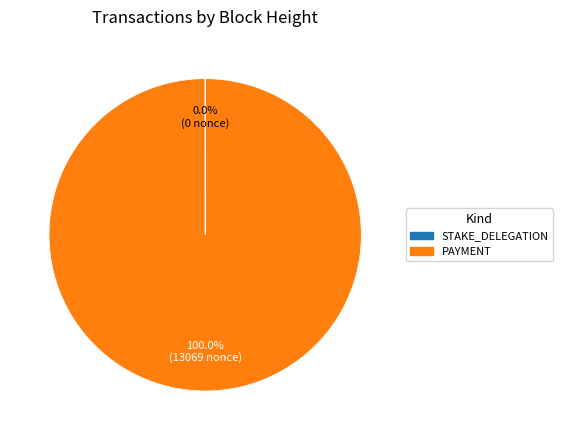

What is the largest slice in the pie chart?

PAYMENT